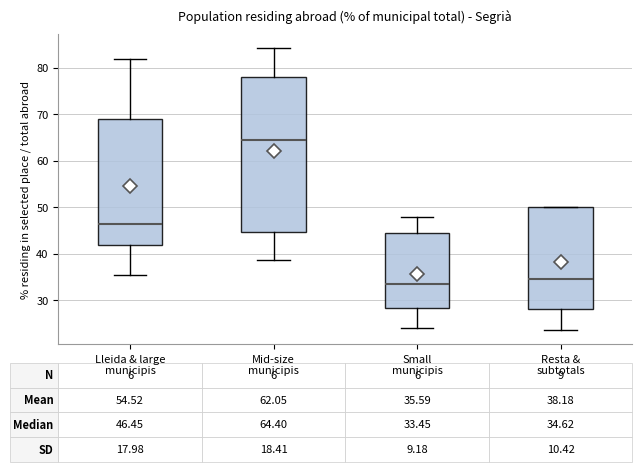

Which box's median line is the lowest?

Small municipis